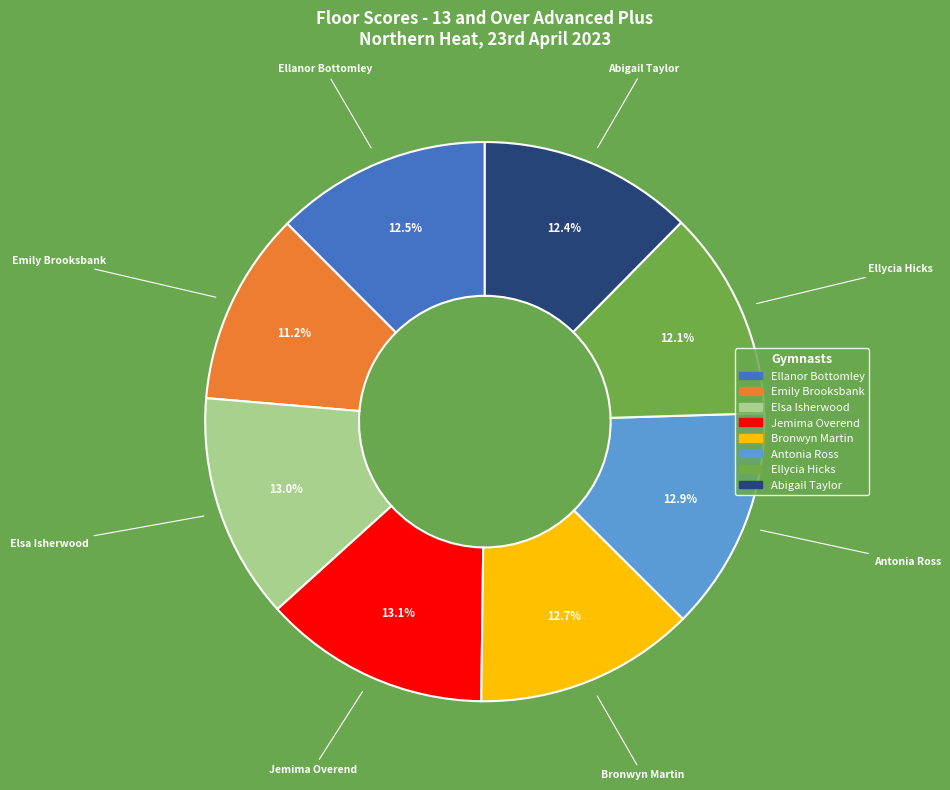

Do Antonia Ross and Ellycia Hicks together represent more than half of the pie?

No